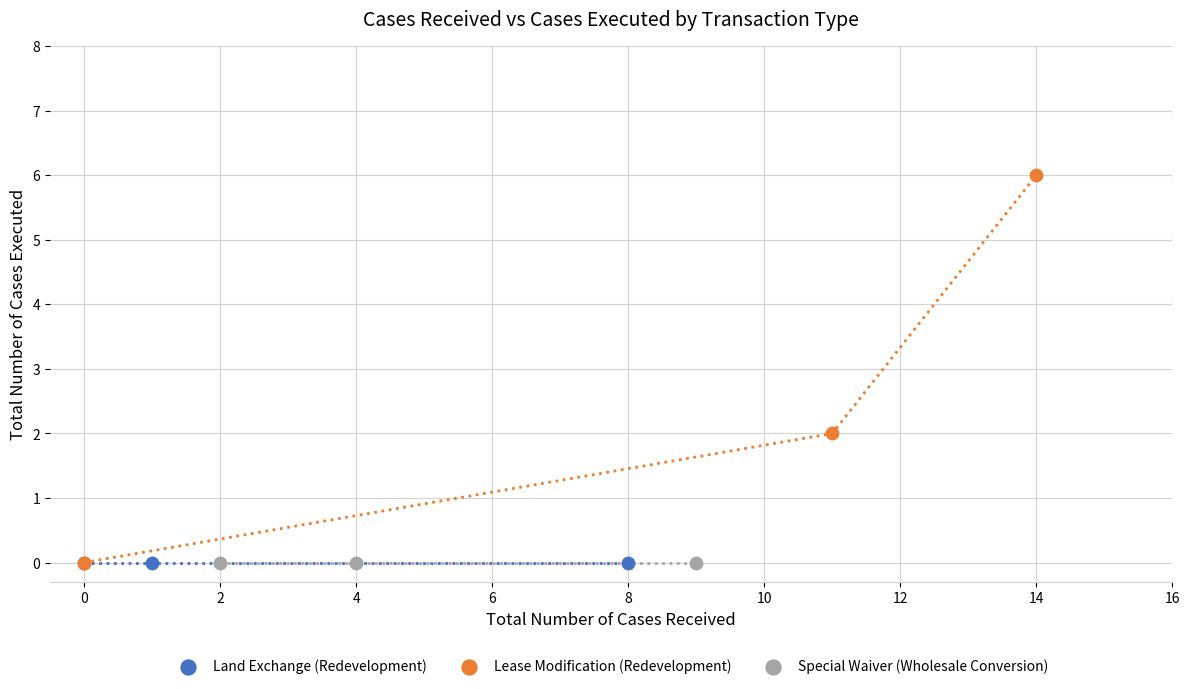

Which series reaches the maximum Y coordinate?

Lease Modification (Redevelopment)